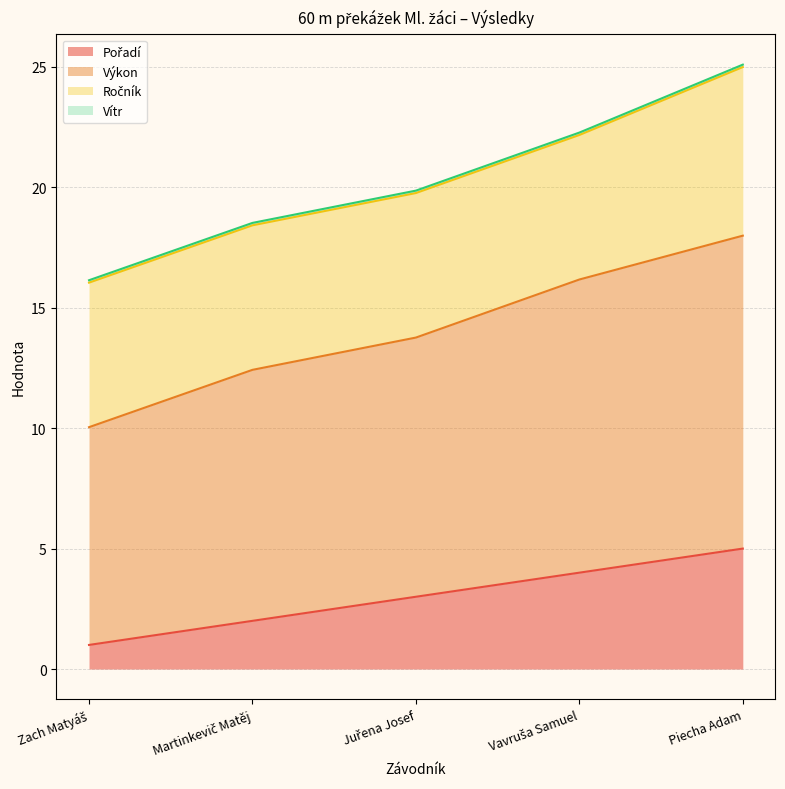

True or false: Pořadí and Výkon intersect in this chart.

False